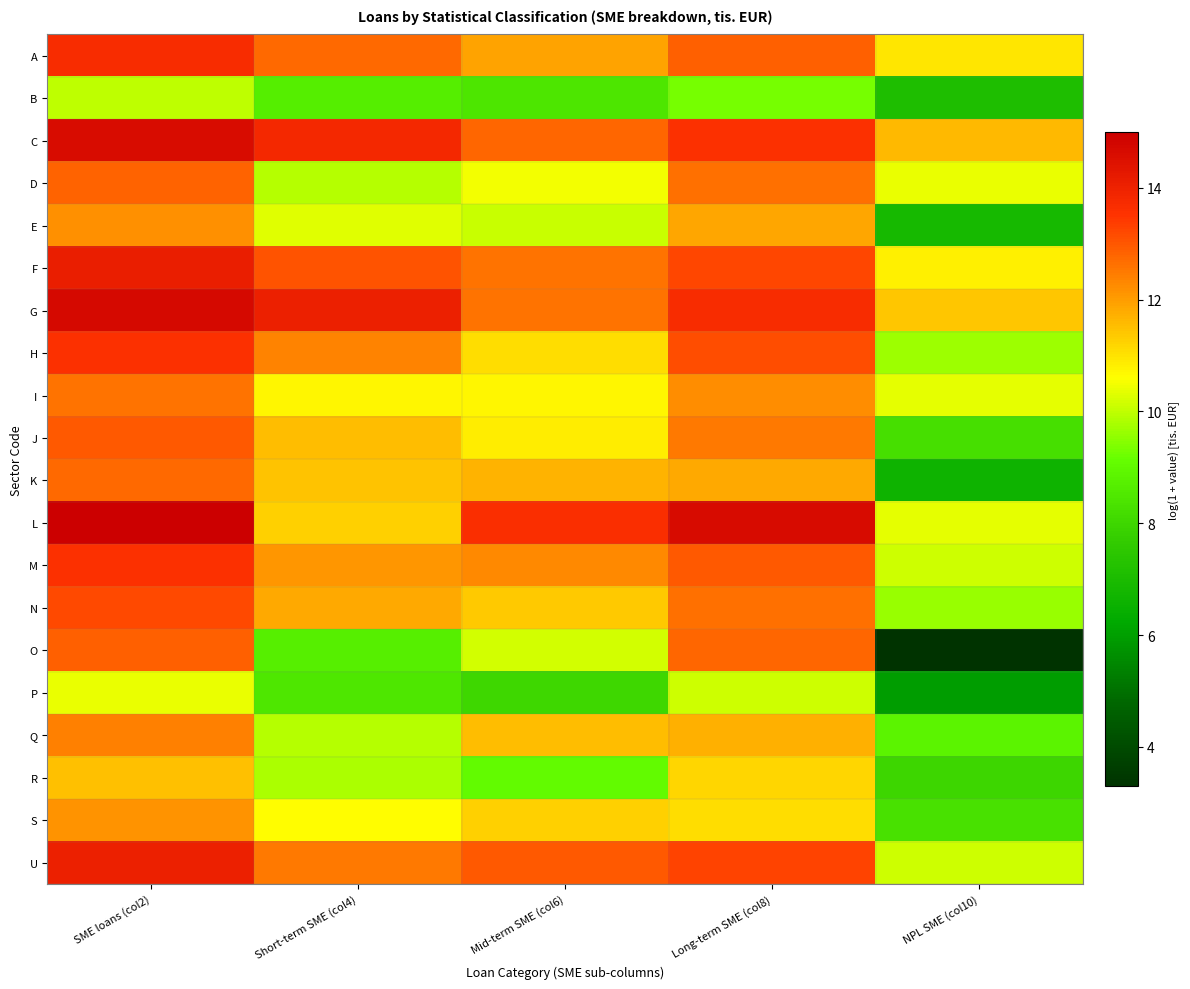

Between NPL SME (col10) and Long-term SME (col8), which is larger?

Long-term SME (col8)